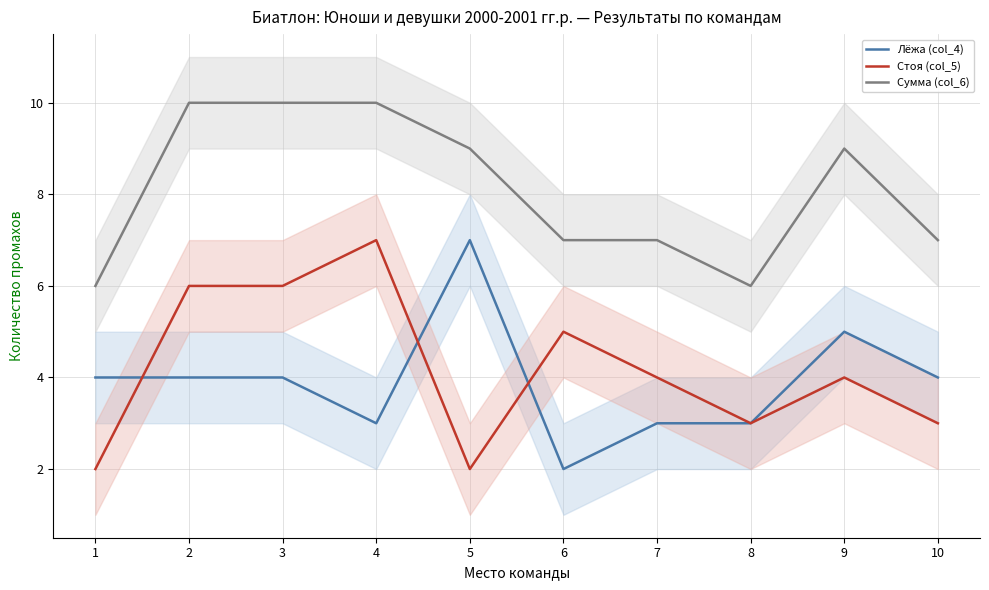

Rank the series at 7 from lowest to highest value.

Лёжа (col_4), Стоя (col_5), Сумма (col_6)